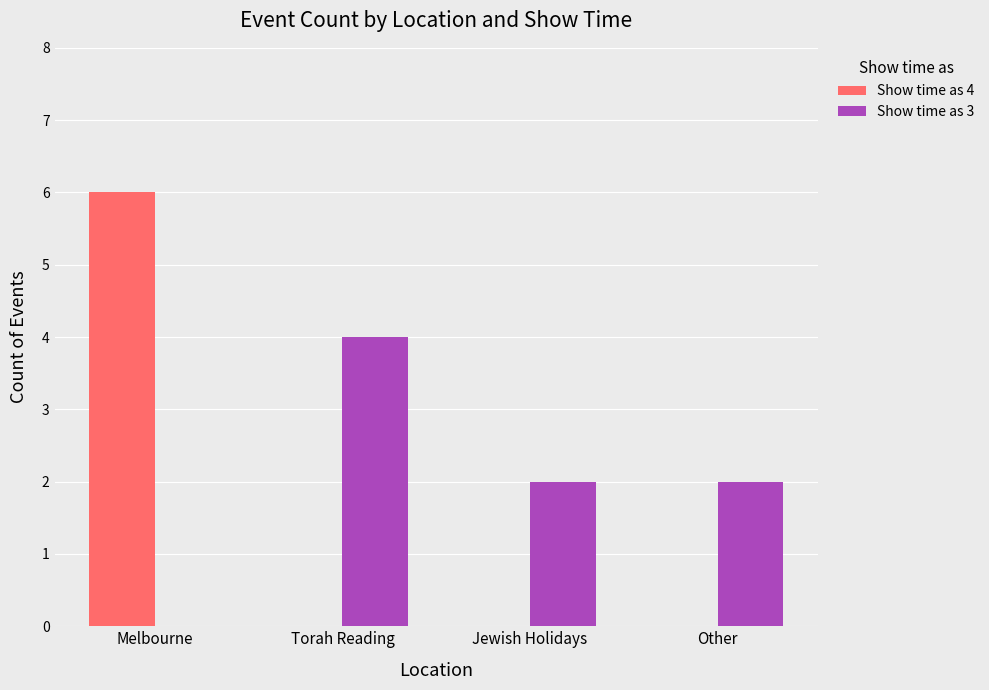

Between Melbourne and Torah Reading, which series saw the biggest shift?

Show time as 4